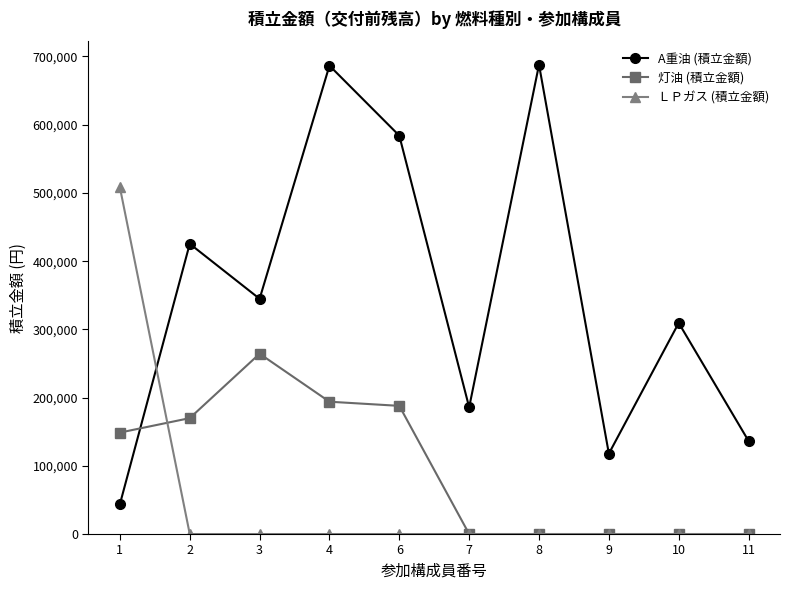

What is the maximum value for A重油 (積立金額)?

687856